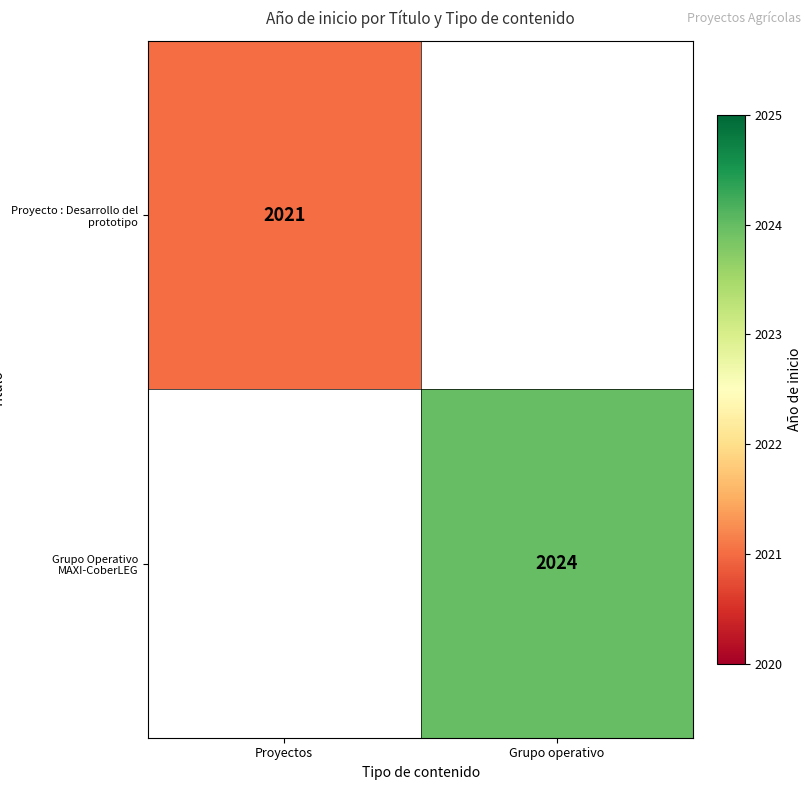

The value of Grupo Operativo MAXI-CoberLEG at Grupo operativo is 2024. True or false?

True